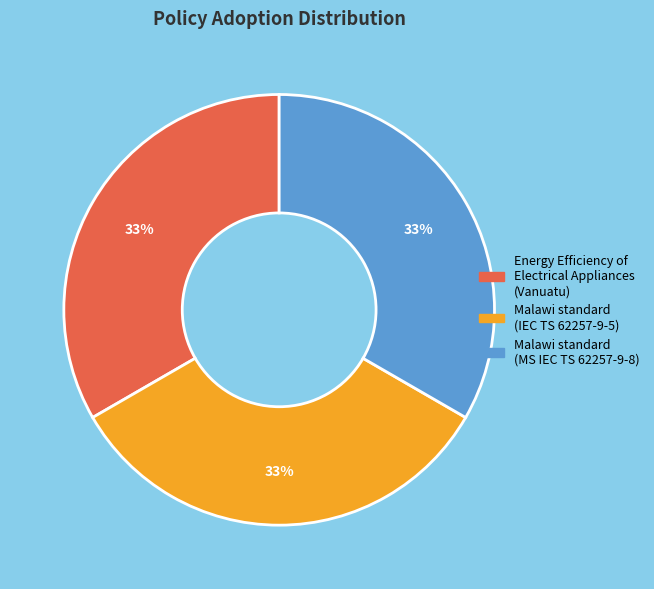

Does Malawi standard (MS IEC TS 62257-9-8) account for over 50% of the chart?

No